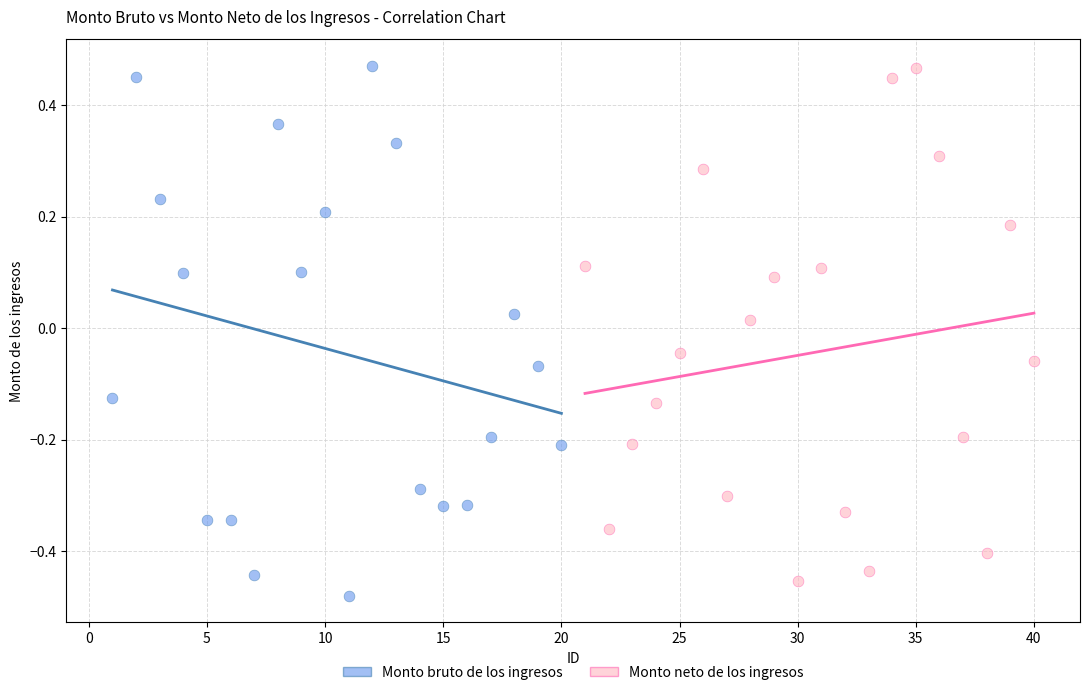

Which series contains the lowest Y value?

Monto bruto de los ingresos